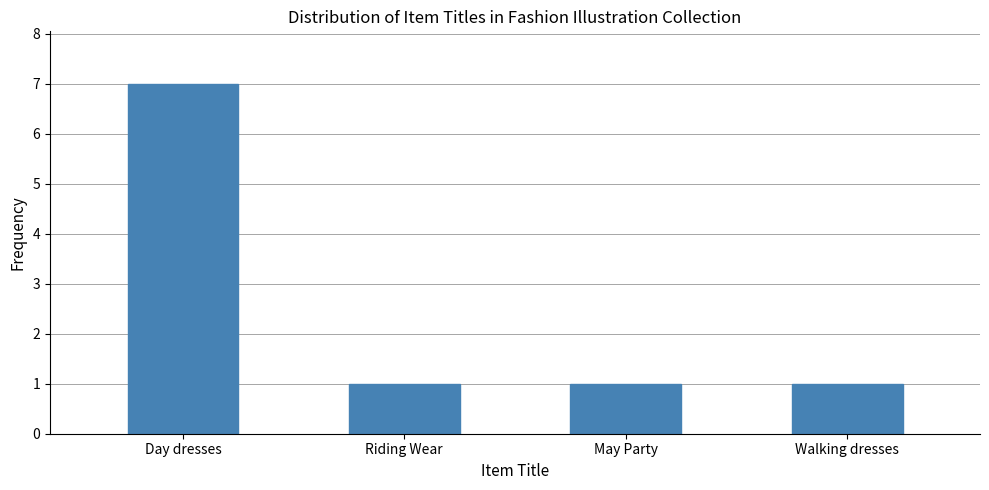

What is the label of the 1st bar from the right?

Walking dresses